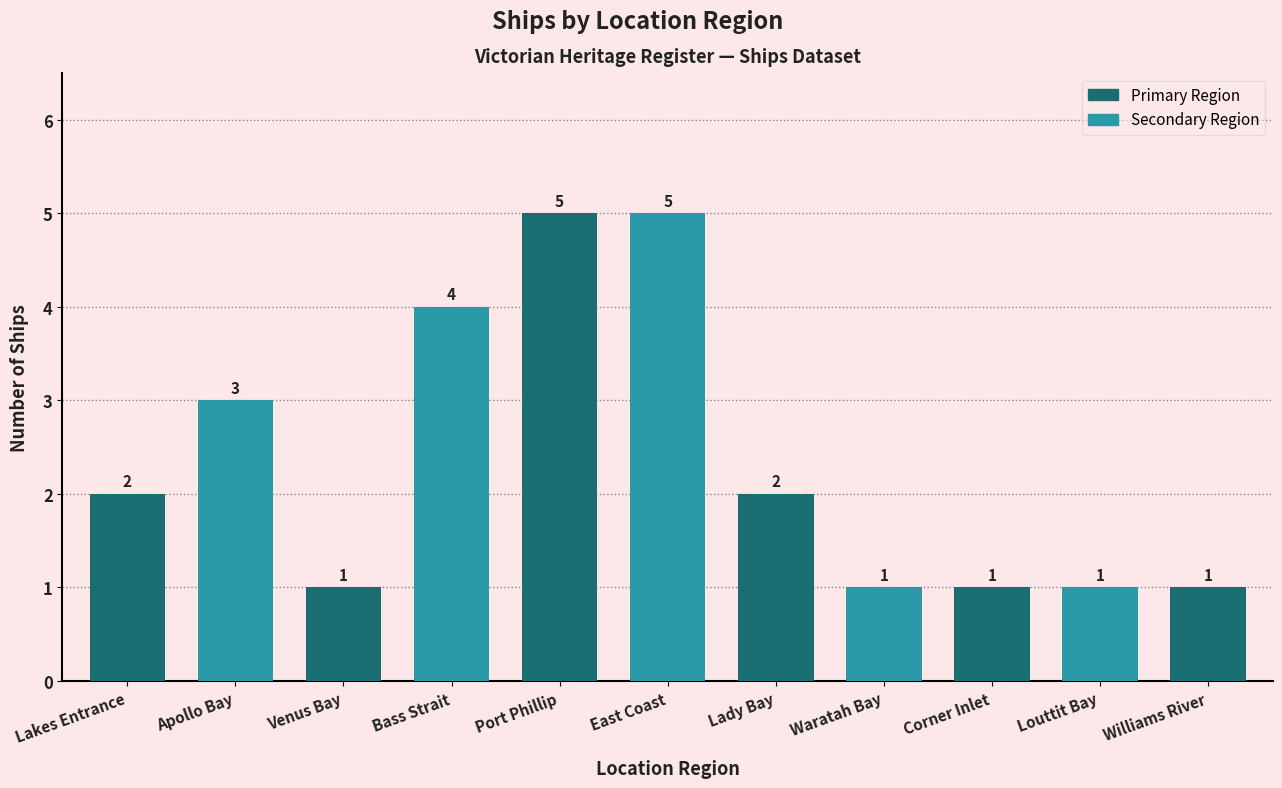

What is the difference between the values at Corner Inlet and East Coast?

4